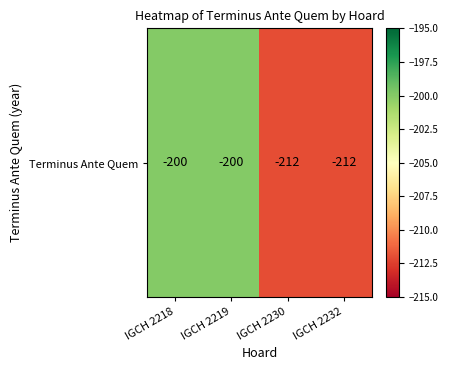

Read the value at IGCH 2219, to the nearest 10.

-200